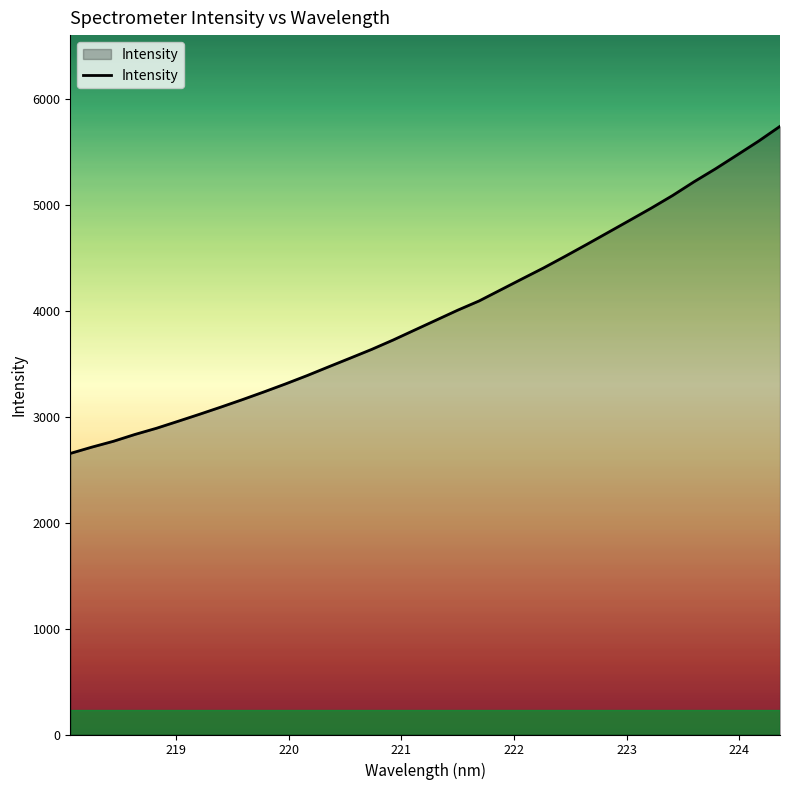

What is the difference between the maximum and minimum values?

3088.6